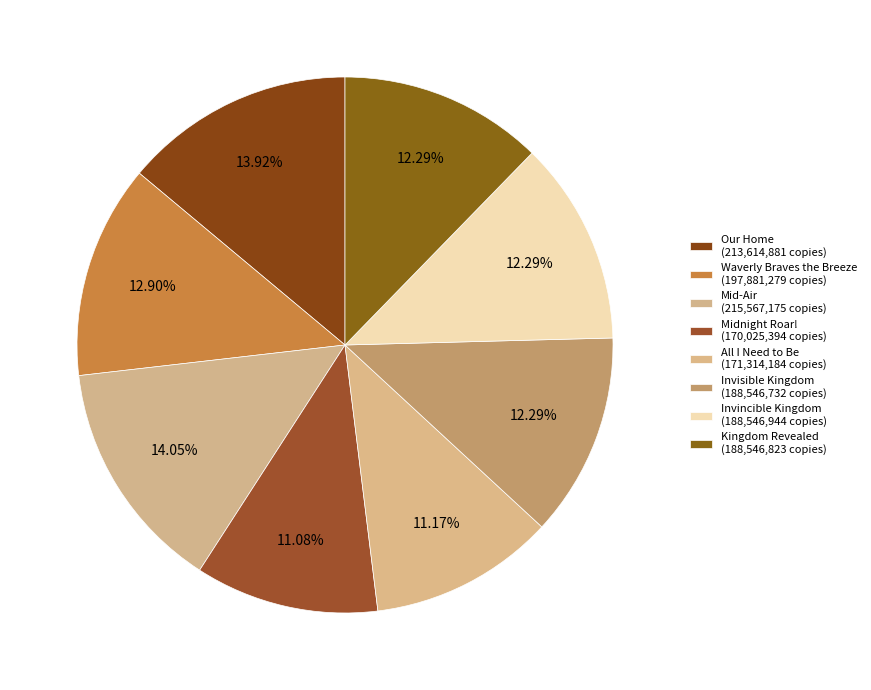

To the nearest percent, what is the combined percentage of Invisible Kingdom and Mid-Air?

26%